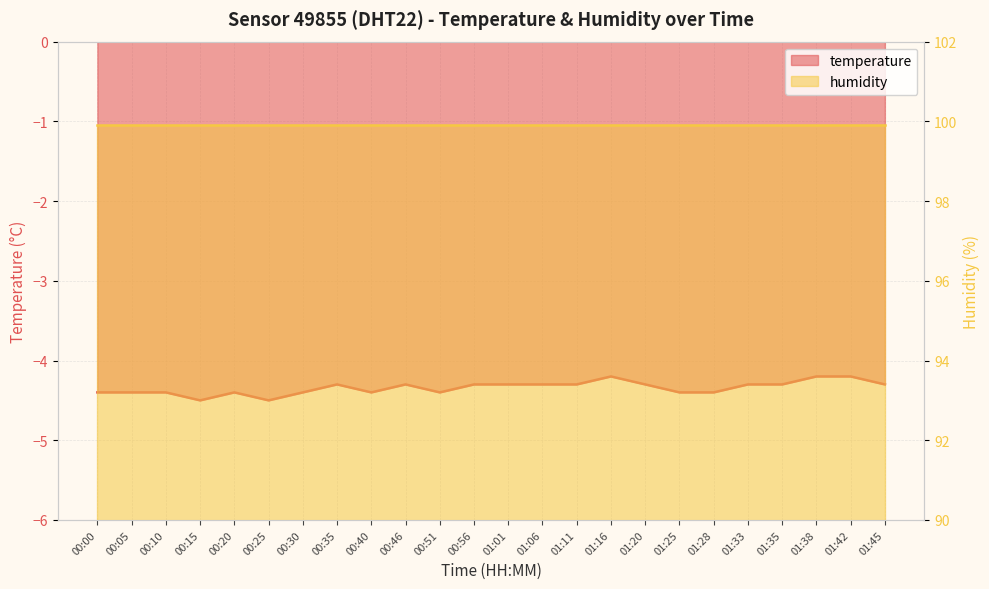

Between 00:05 and 00:00, which is larger?

00:05